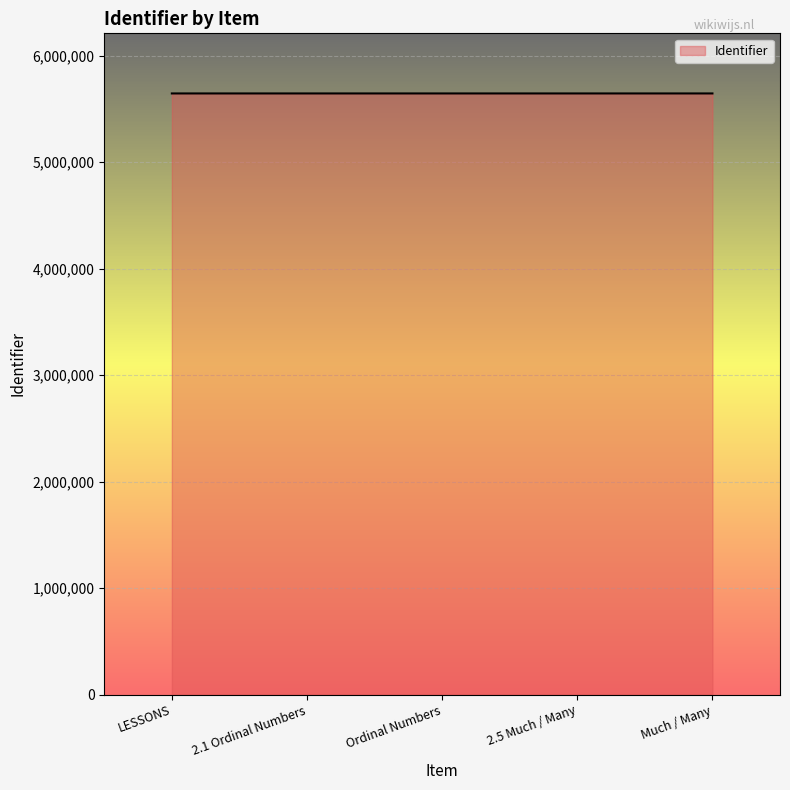

The value at Much / Many is 8026817. True or false?

False